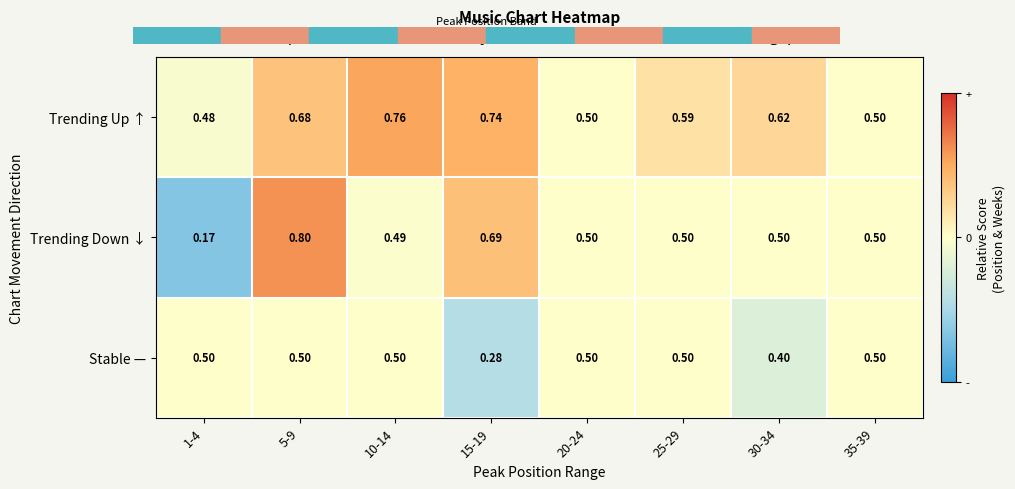

Which series has the widest spread of values?

Trending Down ↓